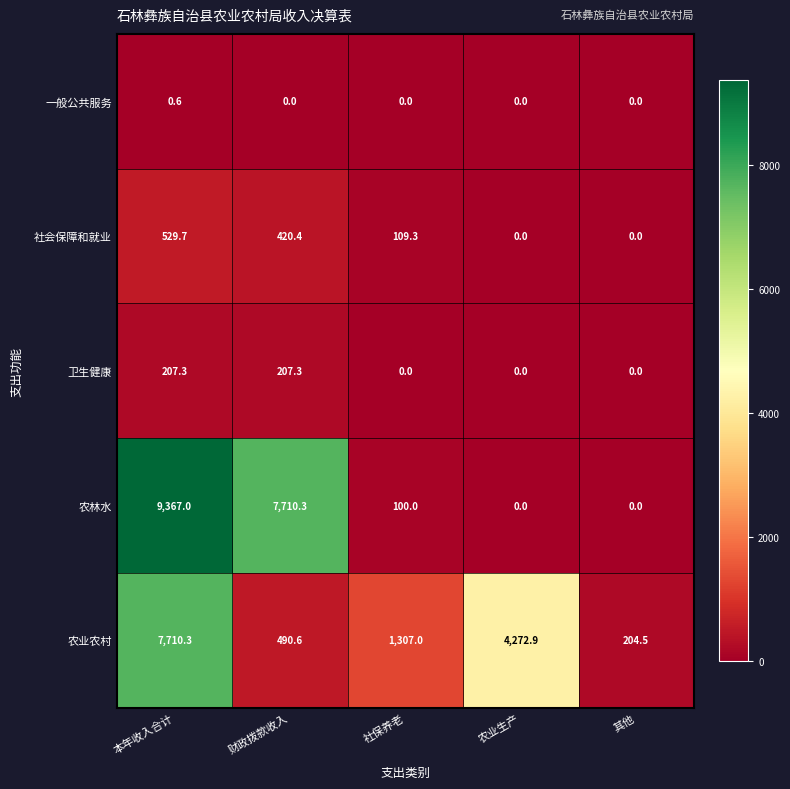

What is the sum of all 卫生健康 values?

414.6